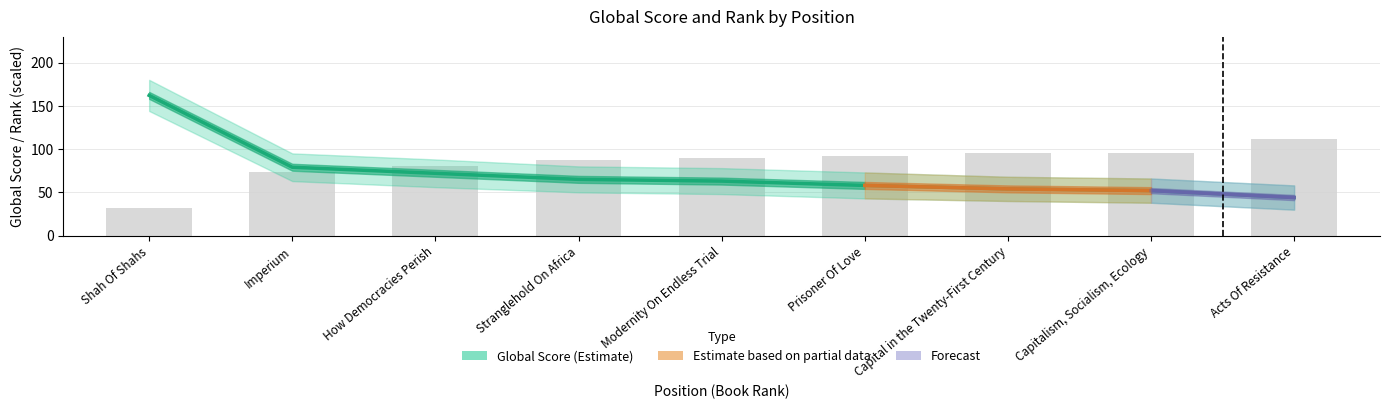

What is the total value across all series at Acts Of Resistance?

155.5